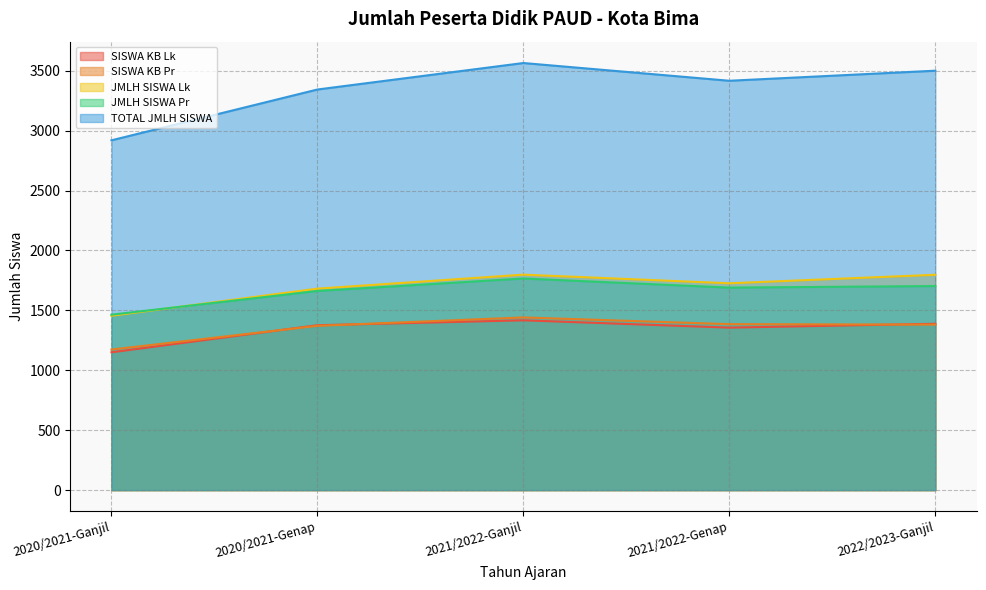

List the series in order of their peak value, lowest first.

SISWA KB Lk, SISWA KB Pr, JMLH SISWA Pr, JMLH SISWA Lk, TOTAL JMLH SISWA